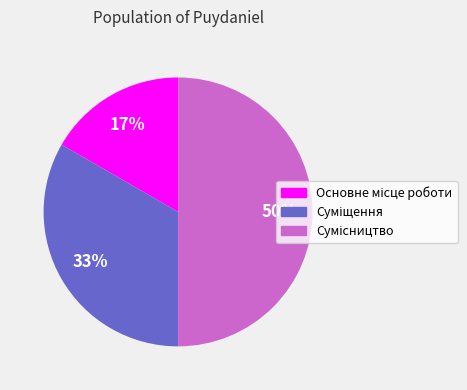

To the nearest percent, what is the difference between the largest and smallest slice percentages?

33%